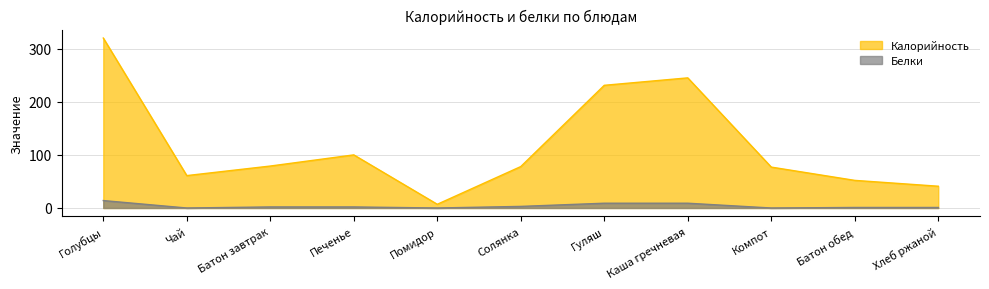

How many data points does each series have?

11